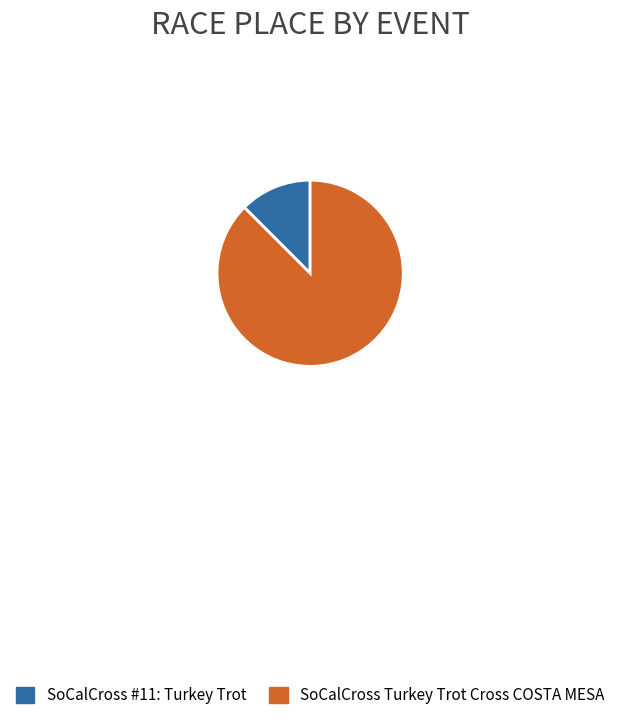

Is the sum of SoCalCross #11: Turkey Trot and SoCalCross Turkey Trot Cross COSTA MESA greater than half?

Yes